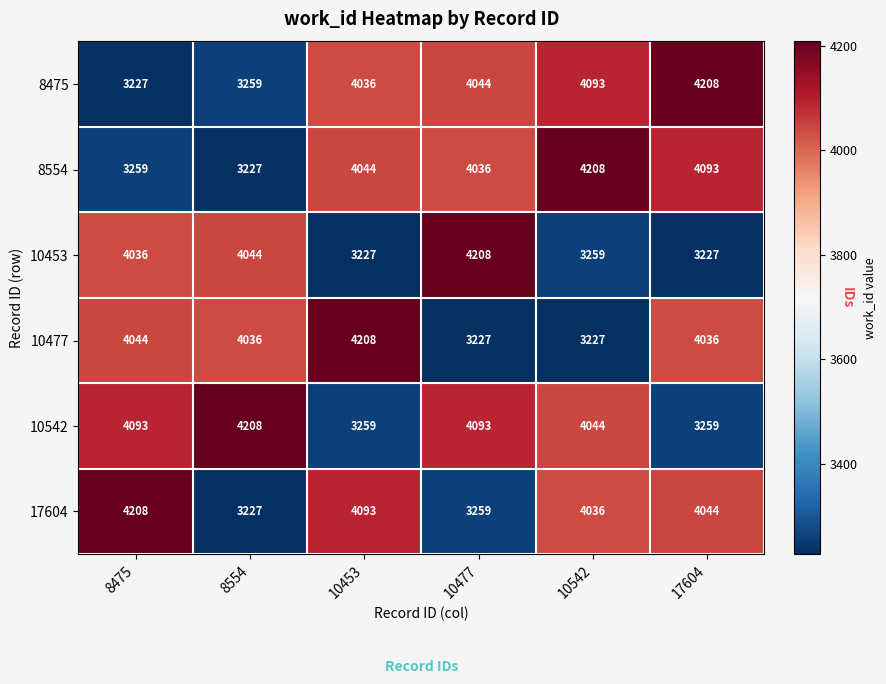

What is the greatest value displayed?

4208